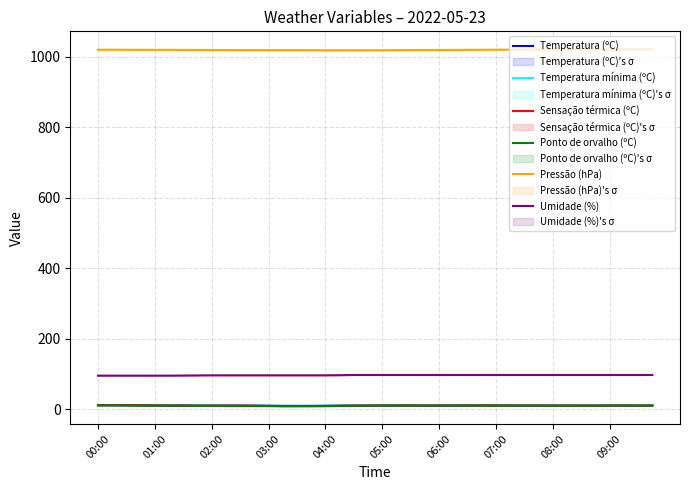

True or false: Ponto de orvalho (ºC) has a value of 10.1 at 07:00.

True